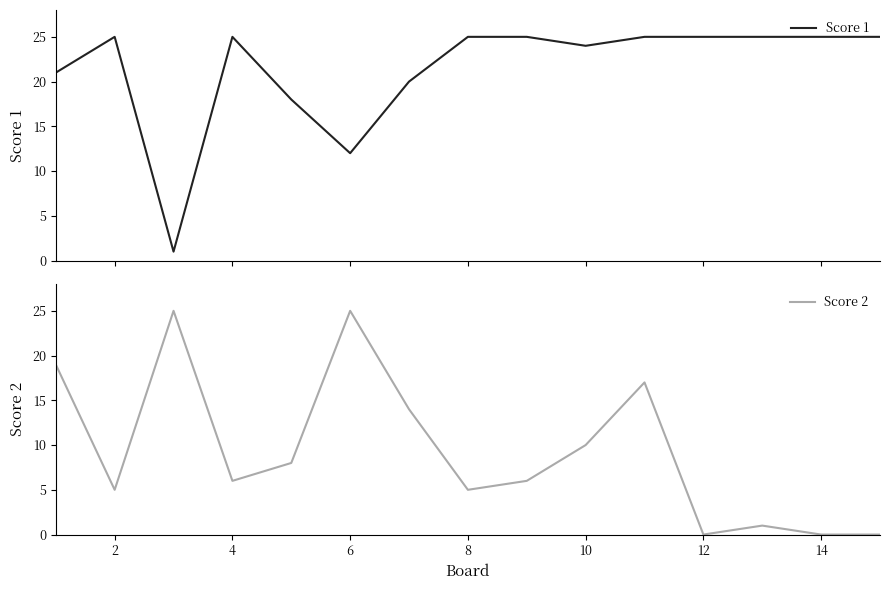

The value of Score 2 at 14 is 8. True or false?

False